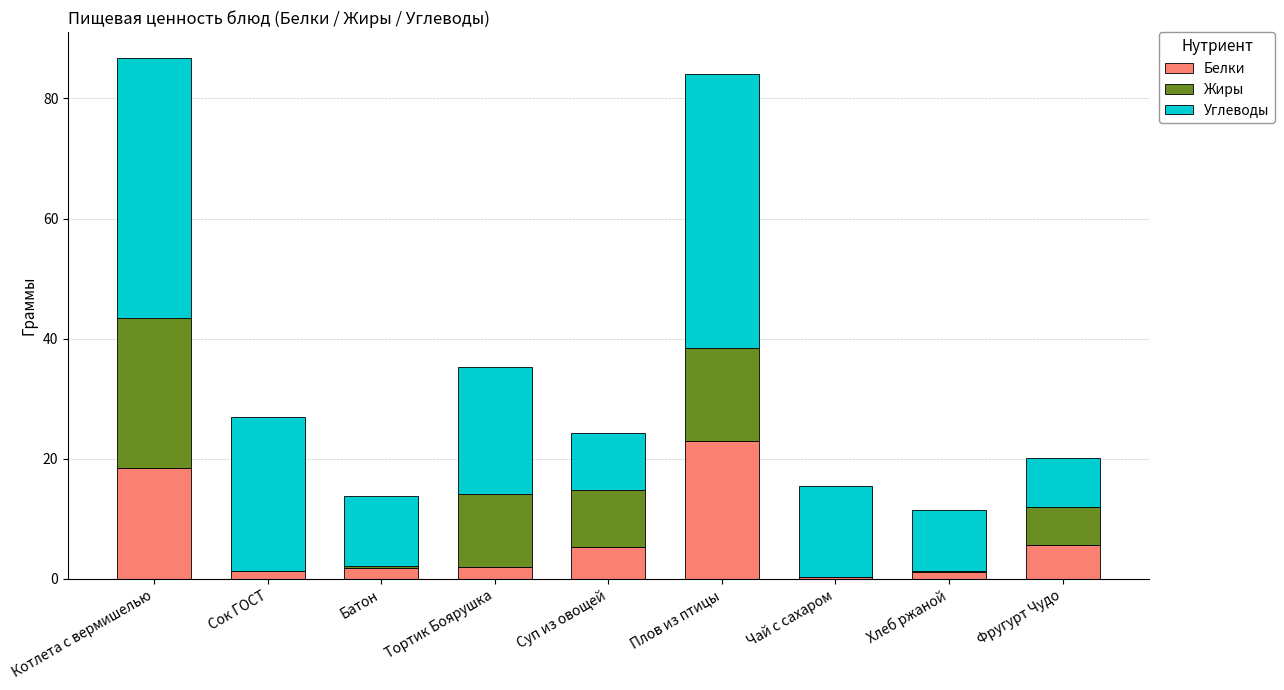

What is the total value across all series at Фругурт Чудо?

20.2